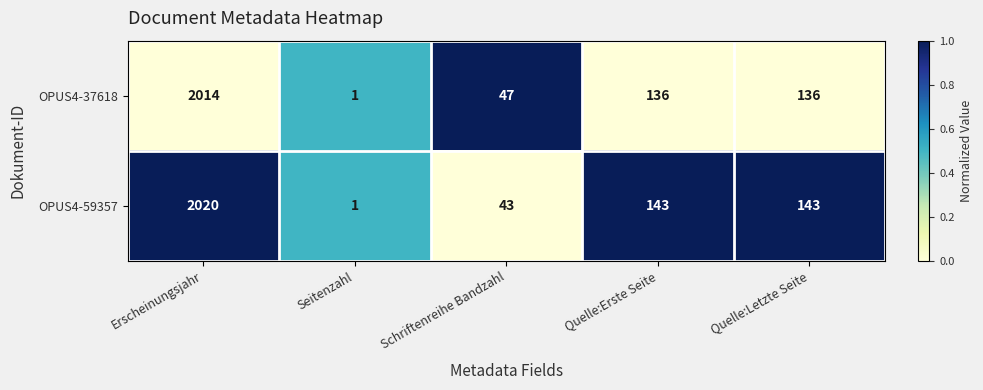

At which label does OPUS4-59357 first exceed 143?

Erscheinungsjahr